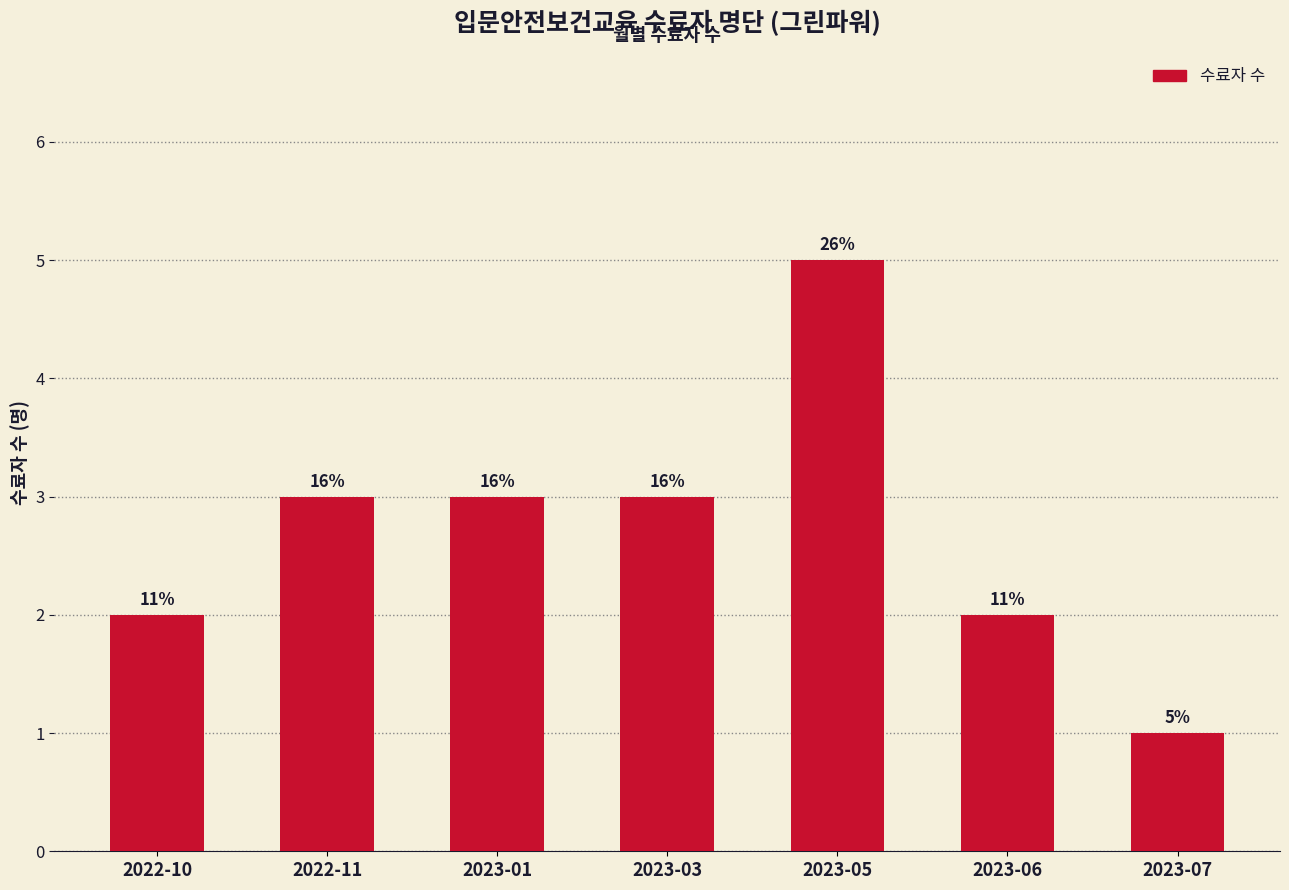

What is the greatest value displayed?

5